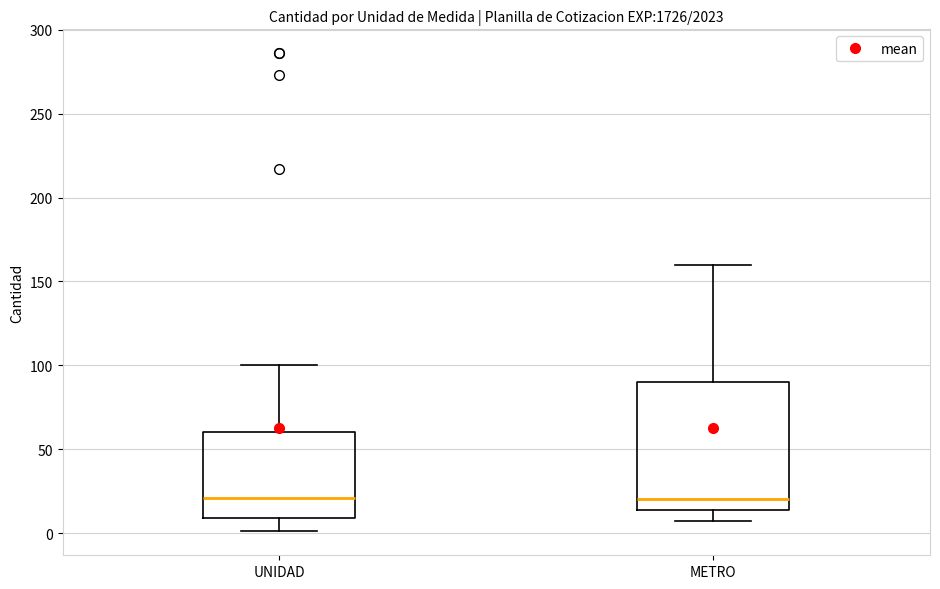

Where does the lower whisker of the box for UNIDAD end on the y-axis? The values are not printed on the chart, so give them approximately, as read against the axis.

0